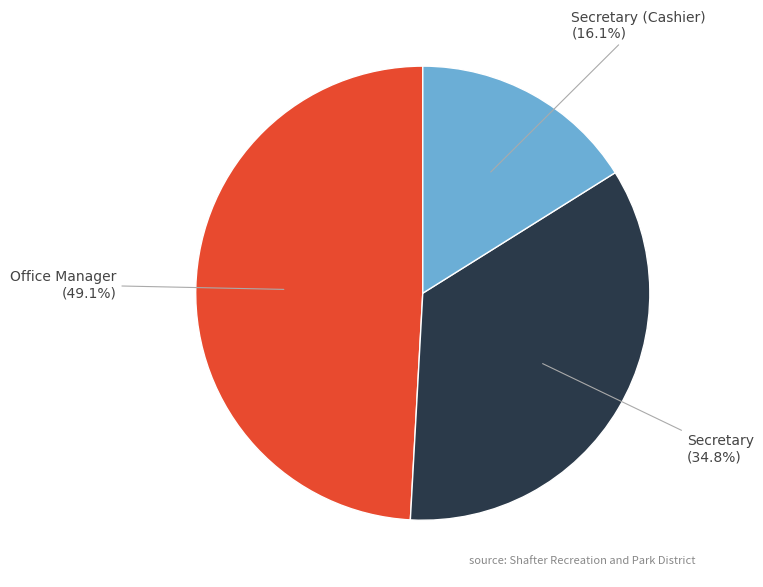

True or false: Office Manager accounts for 39% of the total.

False